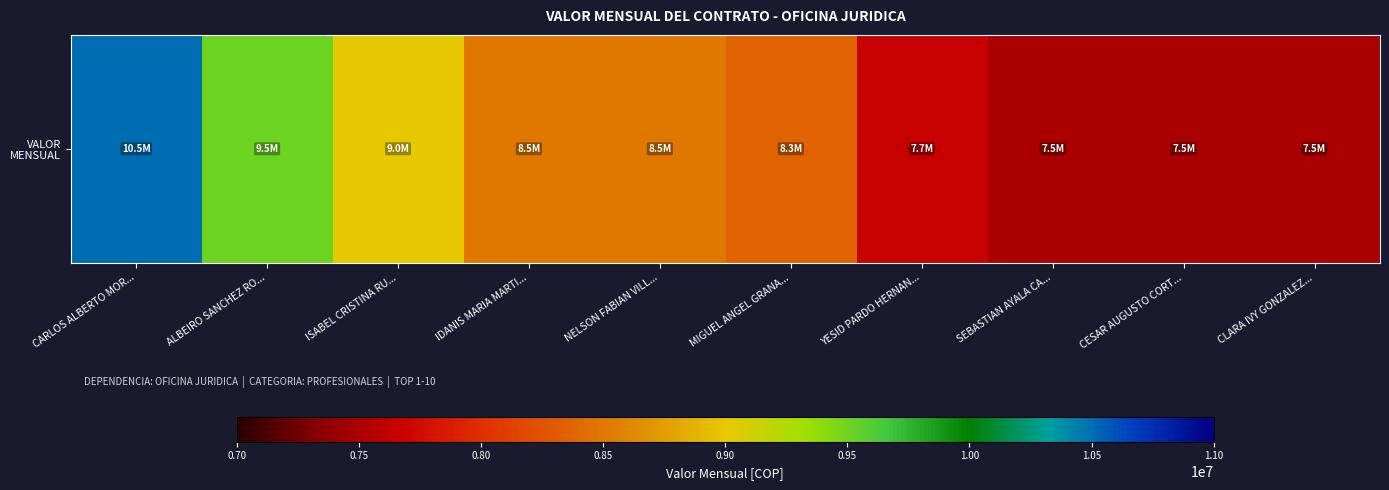

The chart shows a value of 3105495 at YESID PARDO HERNAN.... True or false?

False